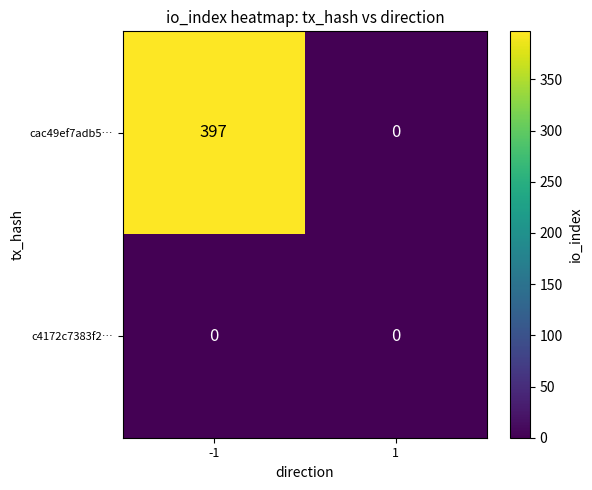

At which category is the sum across all series the highest?

-1